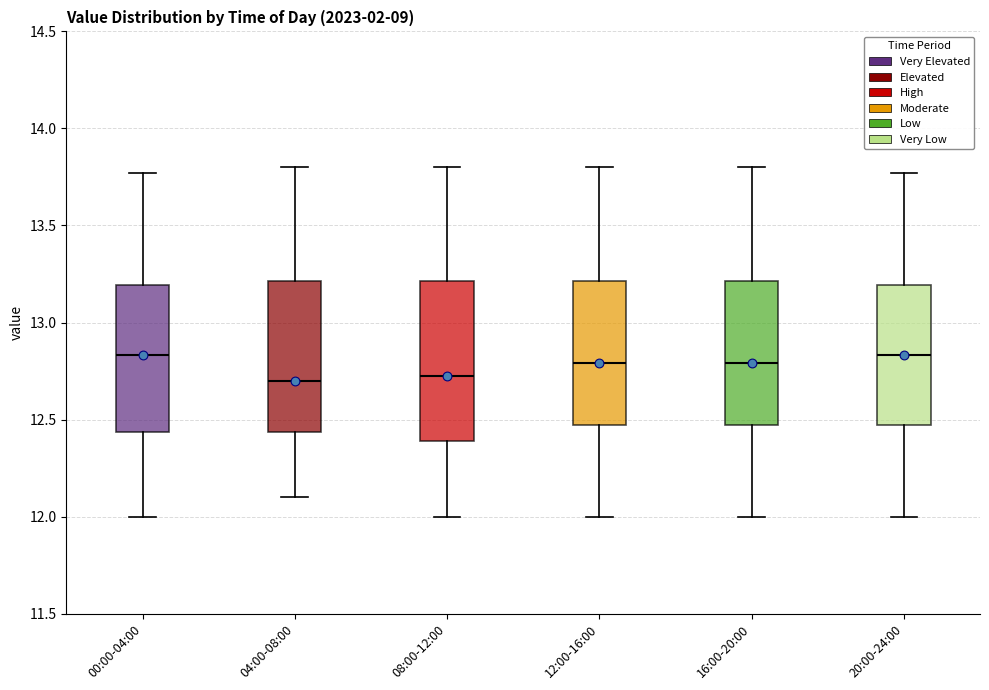

Reading left to right, transcribe this box plot: for each box, give where its median line is, the range the box spans, and where its two whiskers end, as read against the y-axis. The values are not printed on the chart, so give them approximately, as read against the axis.

00:00-04:00: median 12.85, box 12.45 to 13.20, whiskers 12.00 to 13.75
04:00-08:00: median 12.70, box 12.45 to 13.20, whiskers 12.10 to 13.80
08:00-12:00: median 12.75, box 12.40 to 13.20, whiskers 12.00 to 13.80
12:00-16:00: median 12.80, box 12.45 to 13.20, whiskers 12.00 to 13.80
16:00-20:00: median 12.80, box 12.45 to 13.20, whiskers 12.00 to 13.80
20:00-24:00: median 12.85, box 12.45 to 13.20, whiskers 12.00 to 13.75